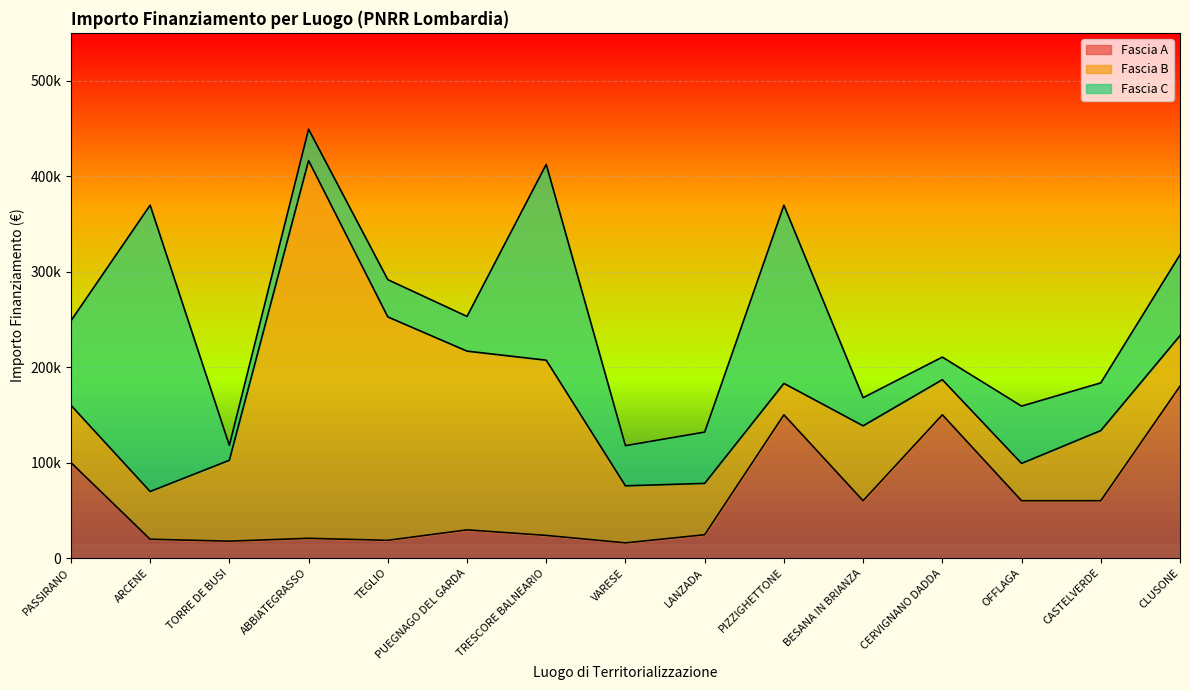

What is the spread (max minus min) of values at OFFLAGA?

20940.0